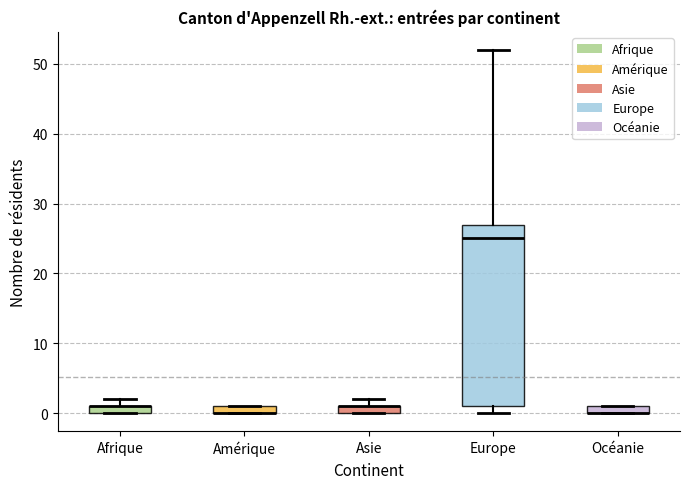

Where is the upper edge of the box for Asie on the y-axis? The values are not printed on the chart, so give them approximately, as read against the axis.

1